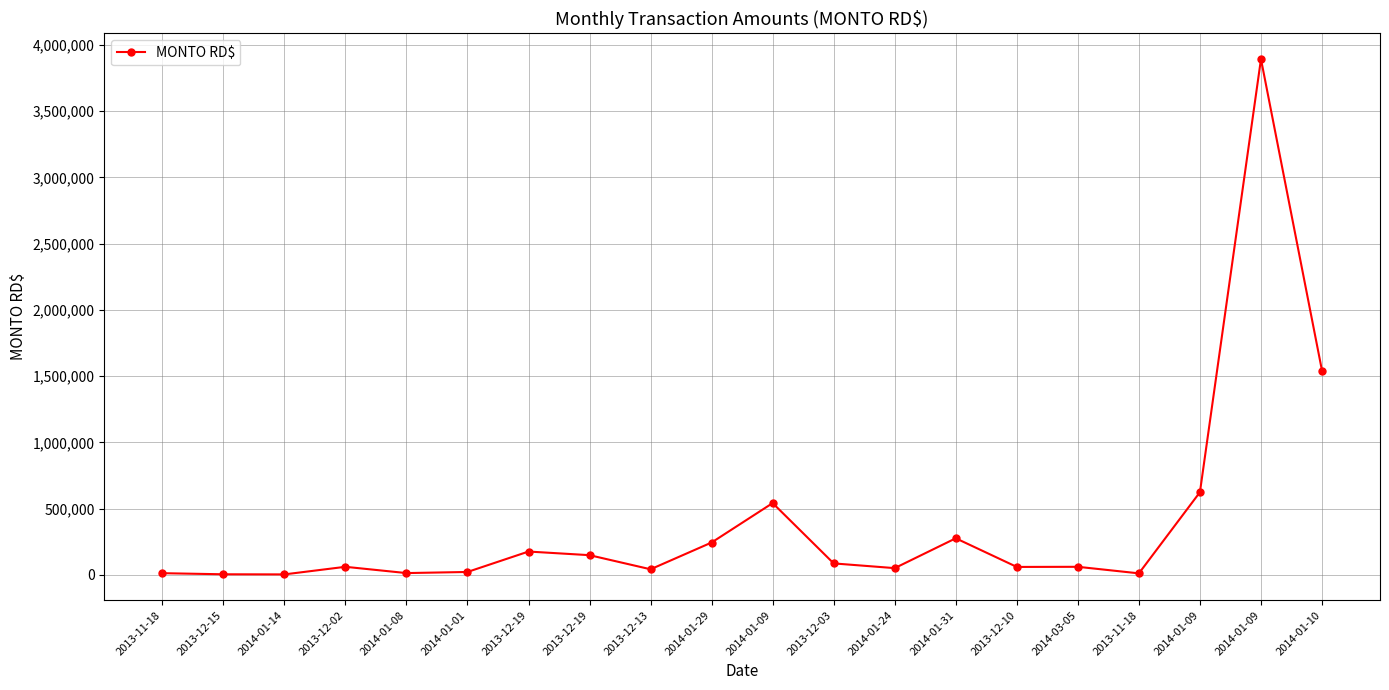

Does the chart display data point markers on the line(s)?

Yes